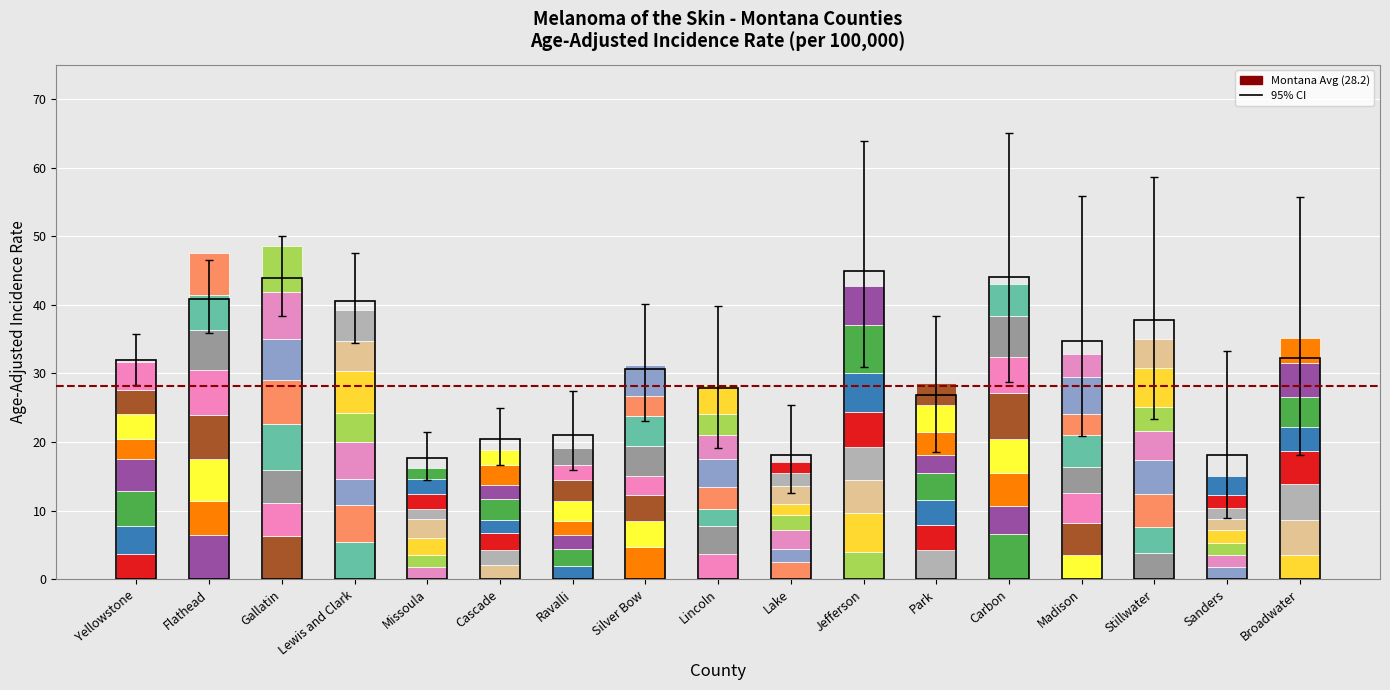

At which label does Upper CI first exceed 40?

Flathead